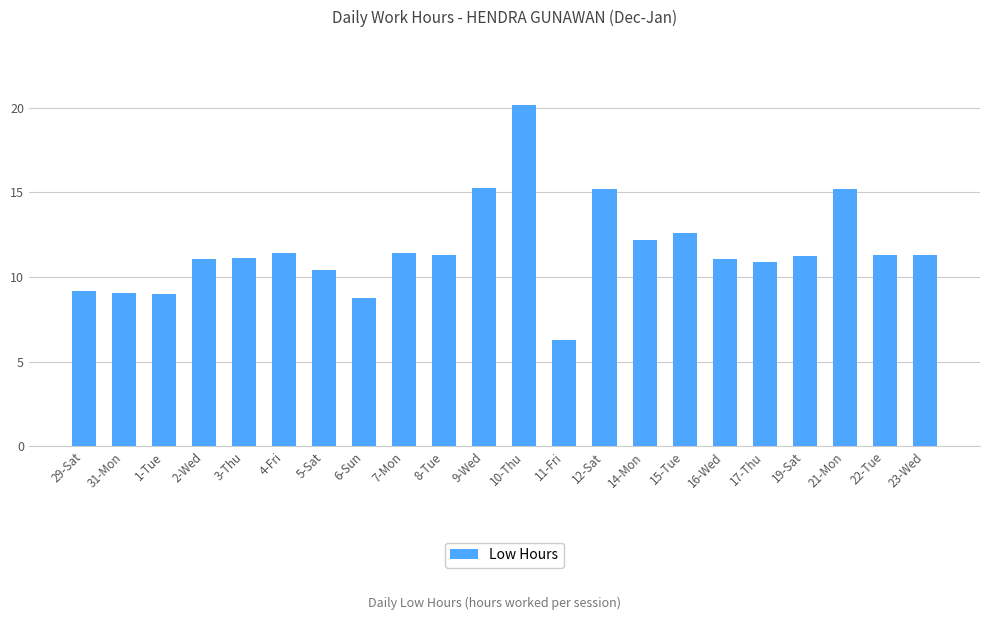

Which label corresponds to the smallest value in the chart?

11-Fri